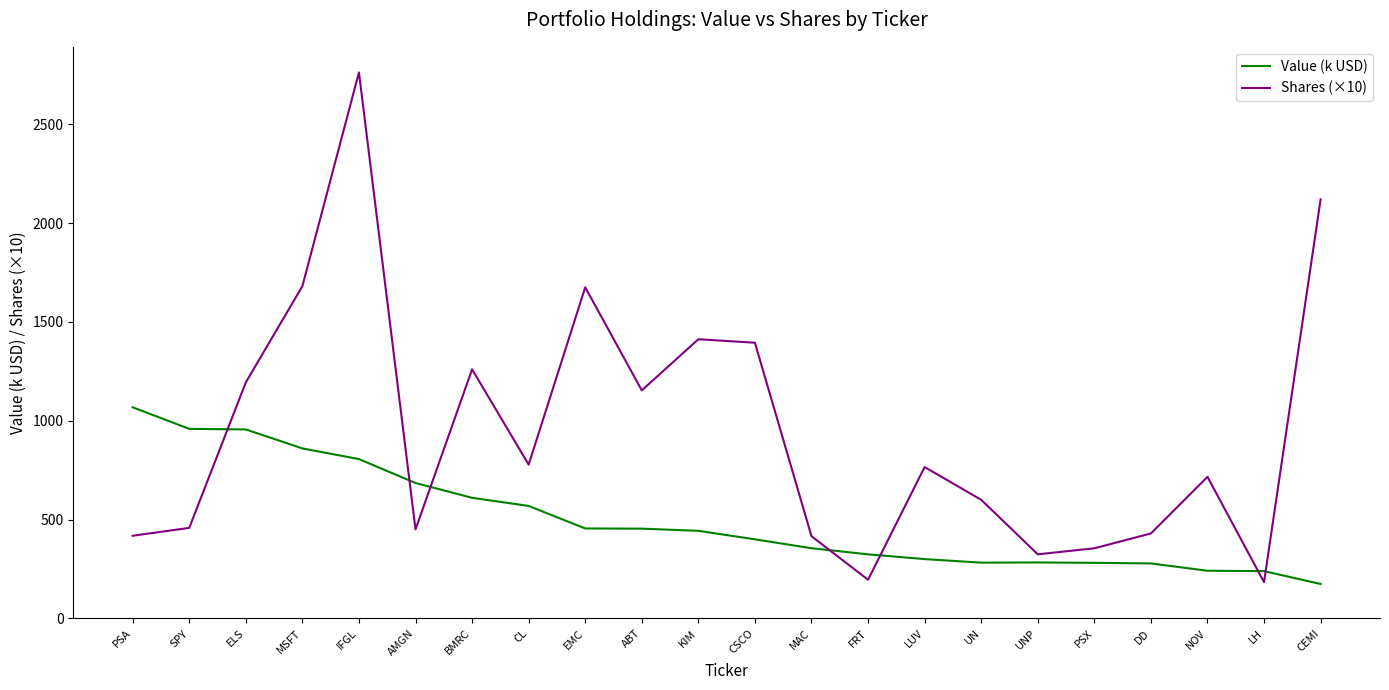

What is the maximum value for Shares (×10)?

2762.5